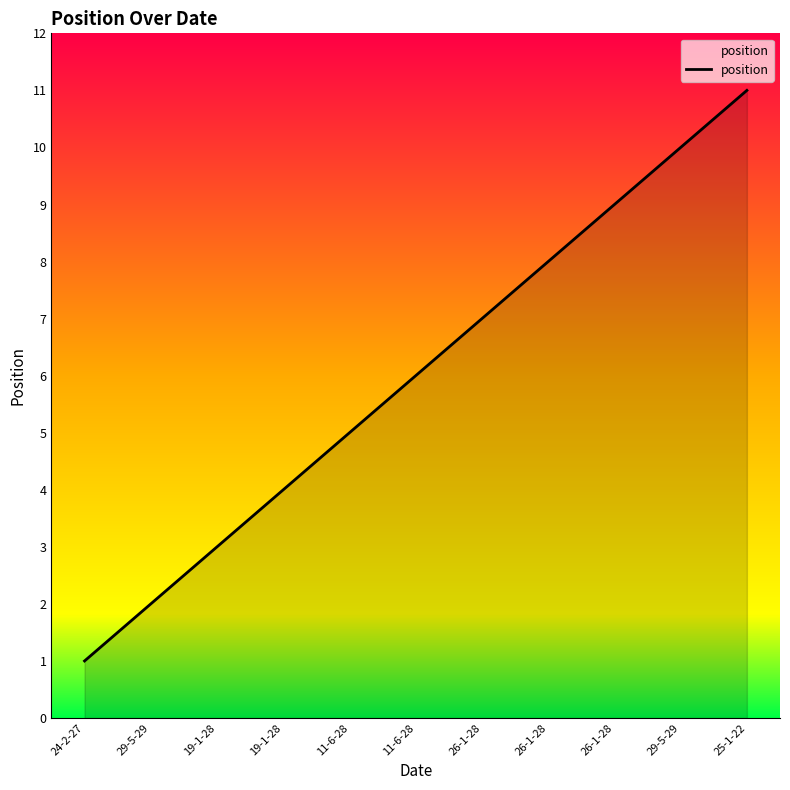

Does the chart have visible grid lines?

No